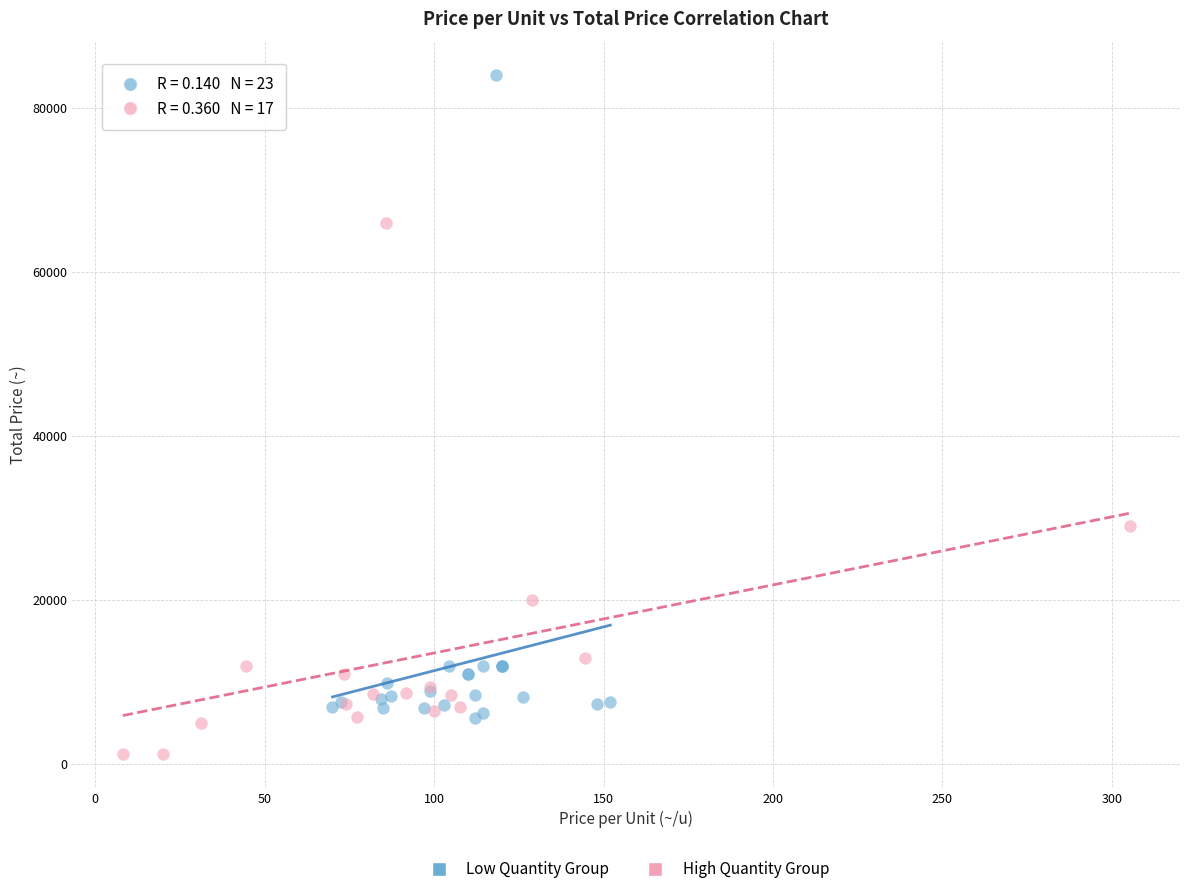

Which series has the widest spread of Y values?

Low Quantity Group